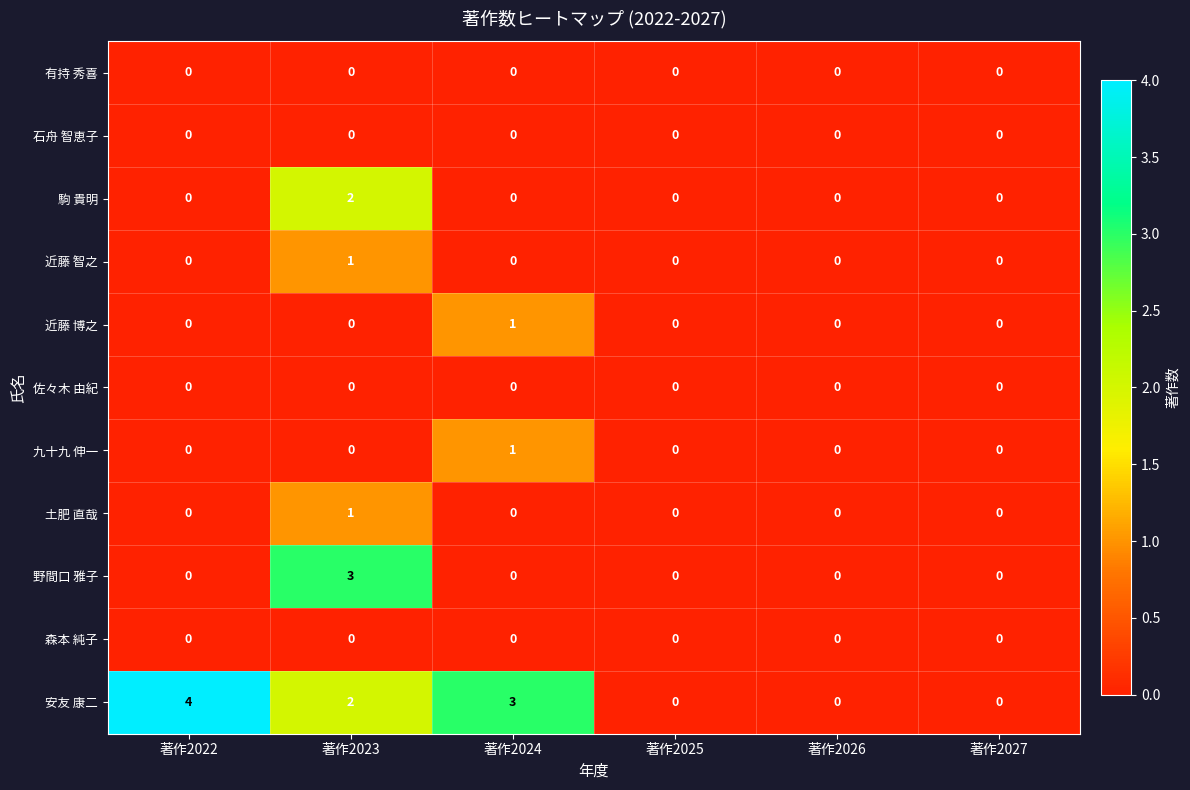

Count the number of categories in the chart.

6